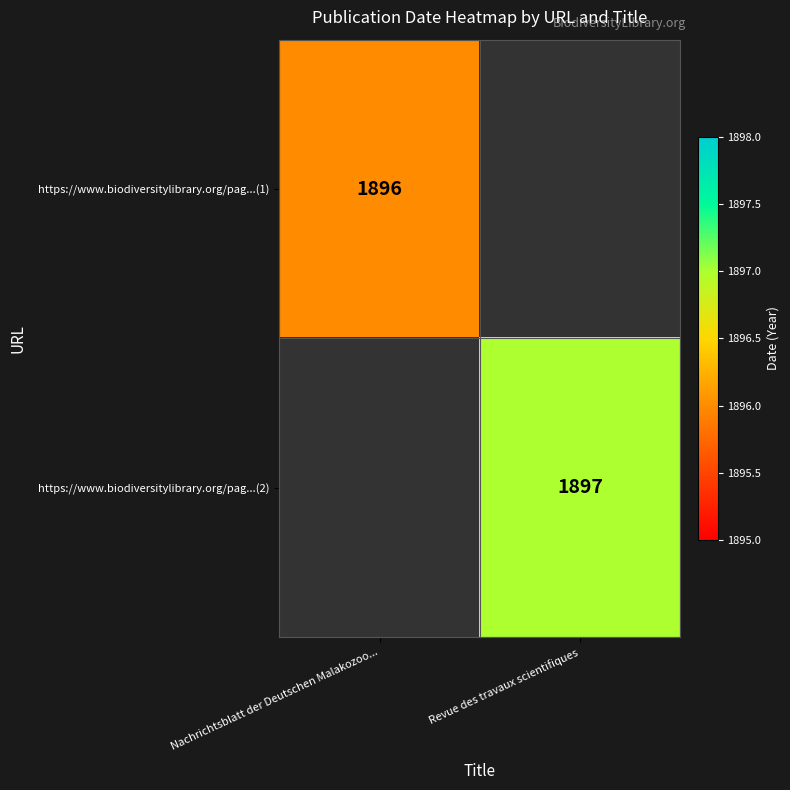

How many categories are shown in the chart?

2